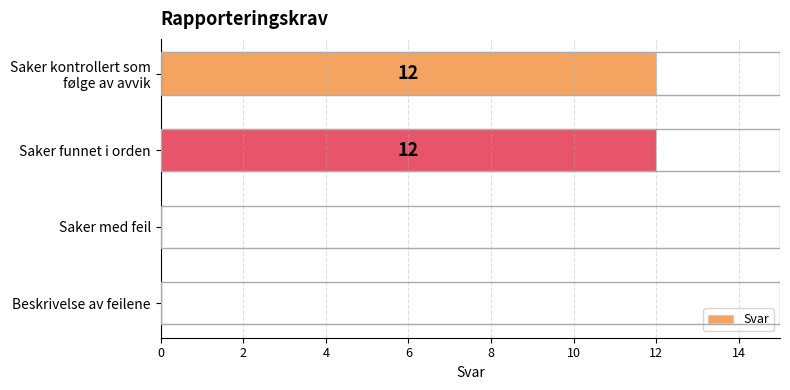

What is the maximum value shown in the chart?

12